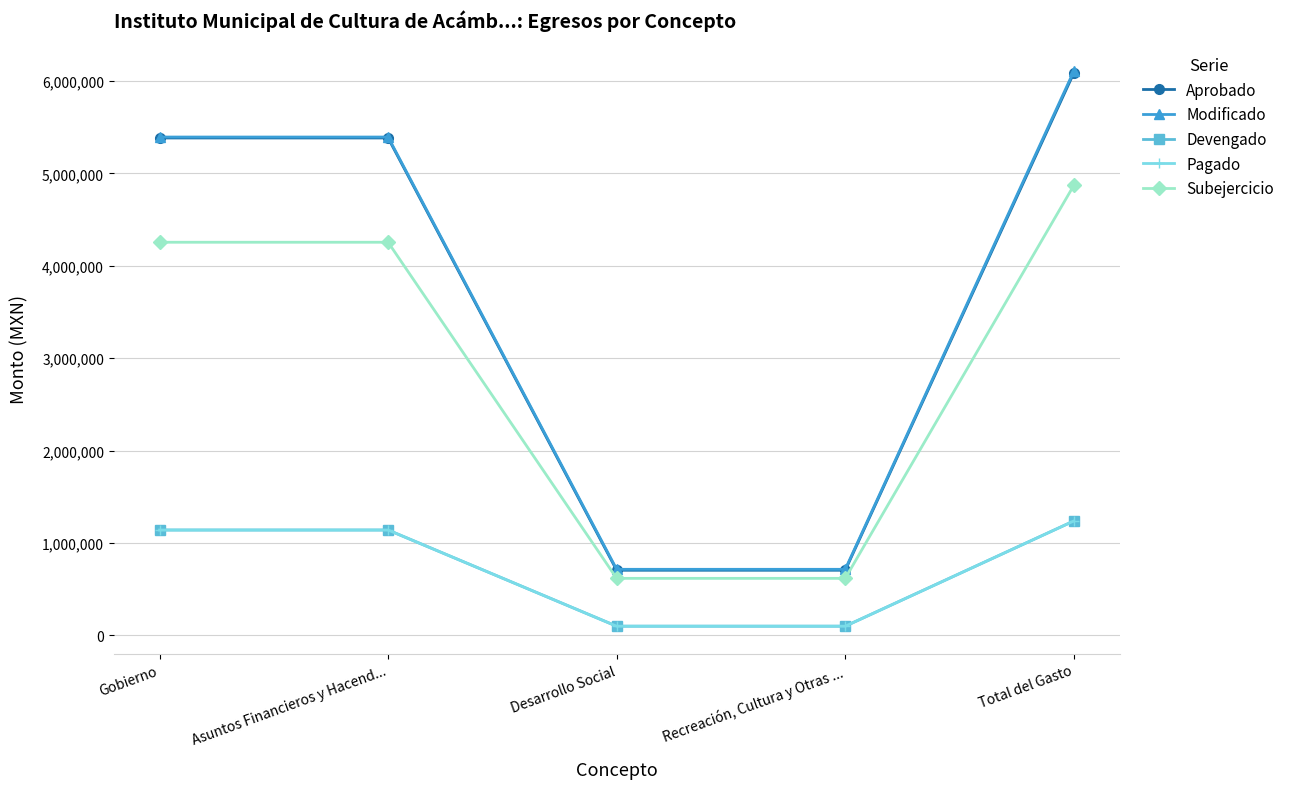

Is this an area chart (filled region under the line)?

No